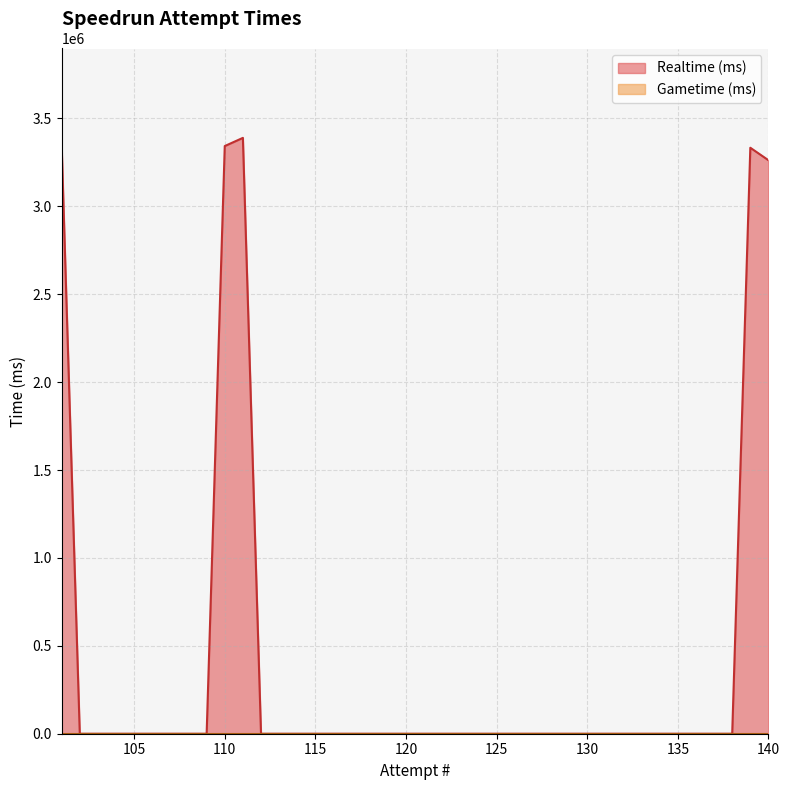

True or false: Gametime (ms) and Realtime (ms) cross at least once.

False